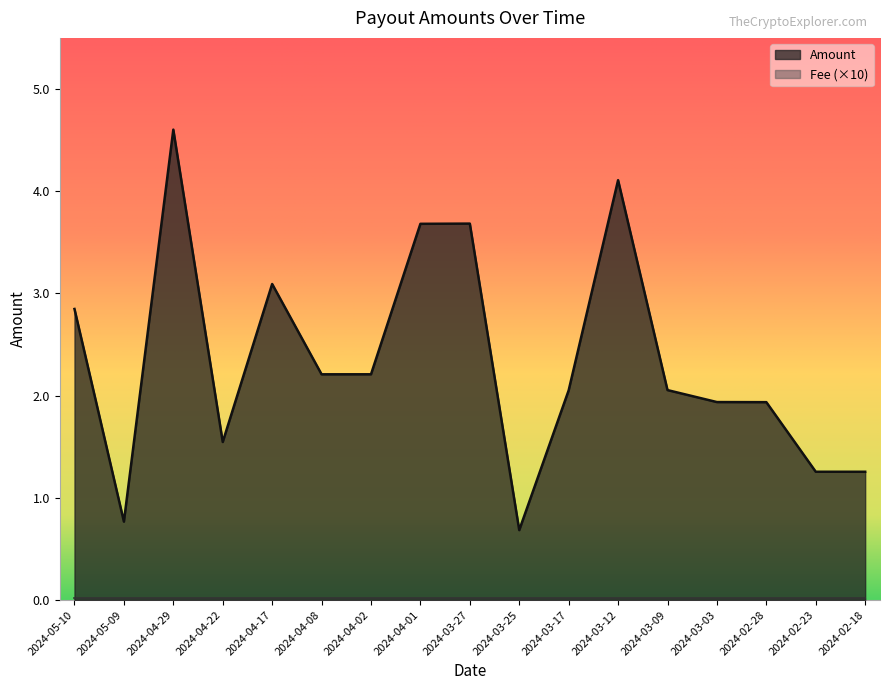

What is the change in value from 2024-04-17 to 2024-03-03?

-1.2